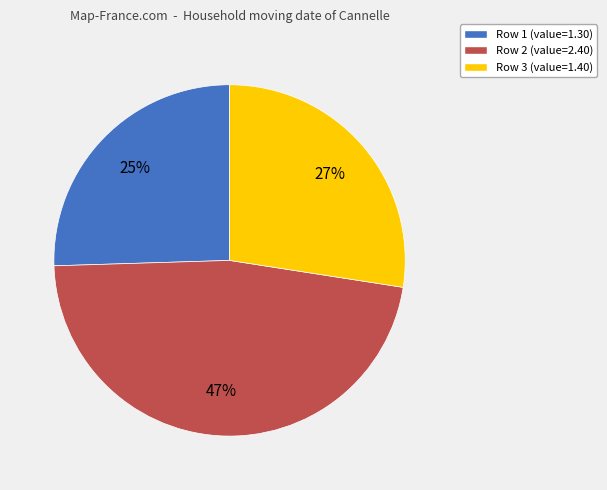

Is there a majority slice in this chart?

No